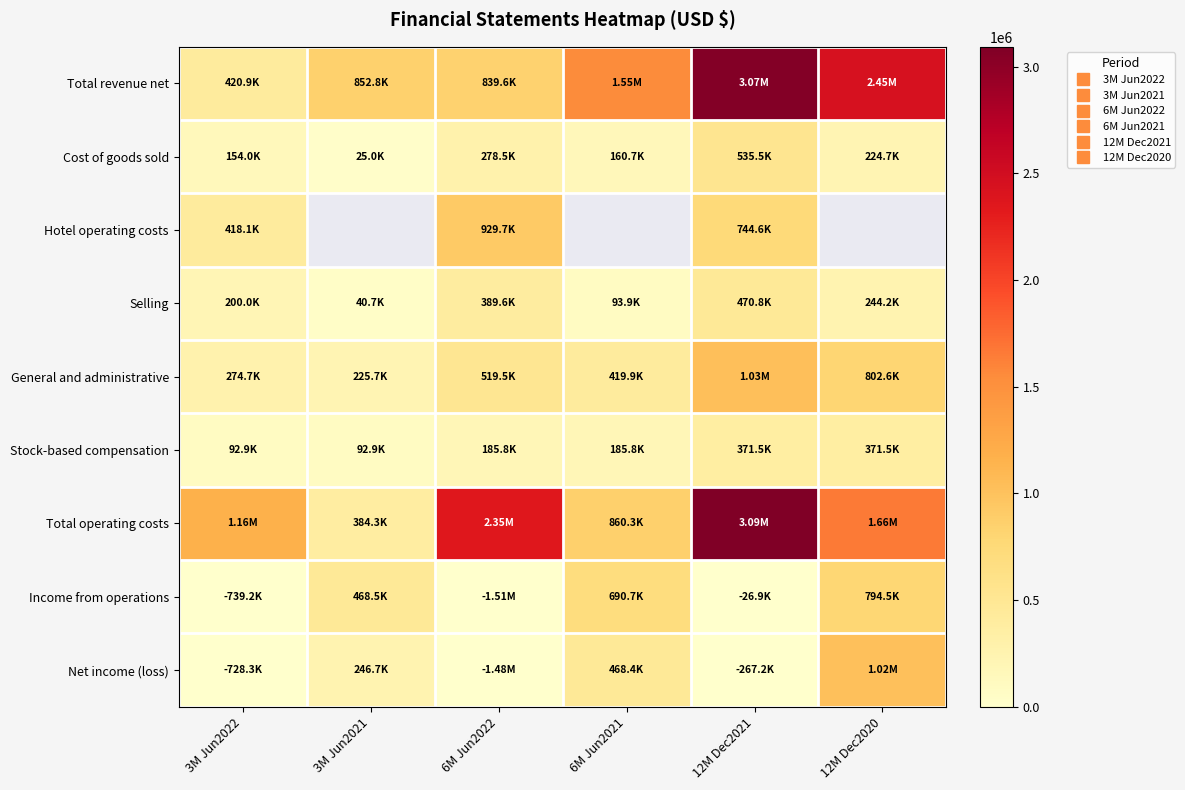

Is the value of Hotel operating costs at 6M Jun2022 greater than the value of Selling at 3M Jun2021?

Yes